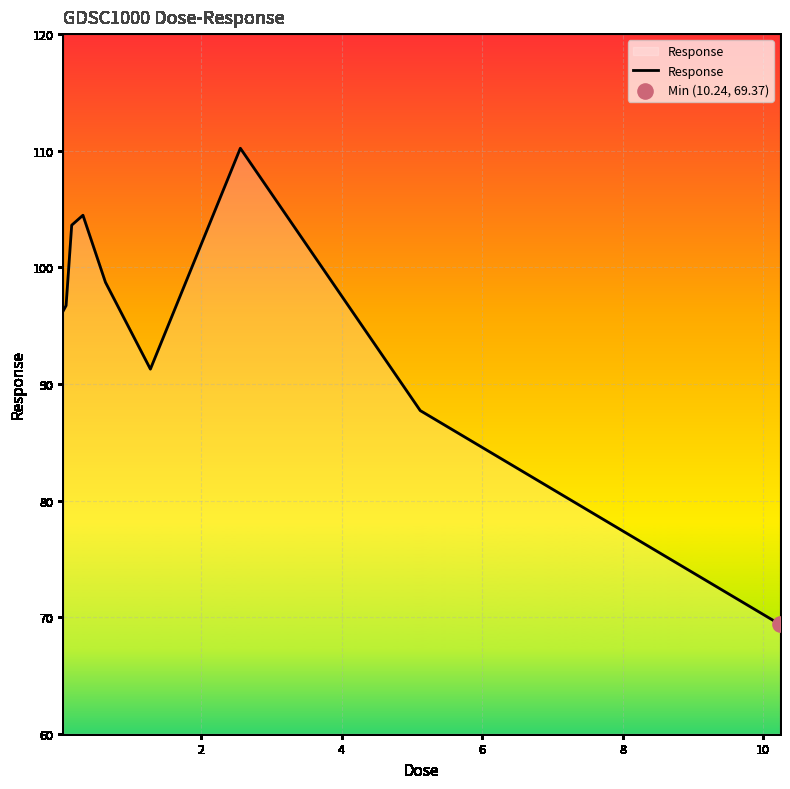

What is the minimum value shown in the chart?

69.4